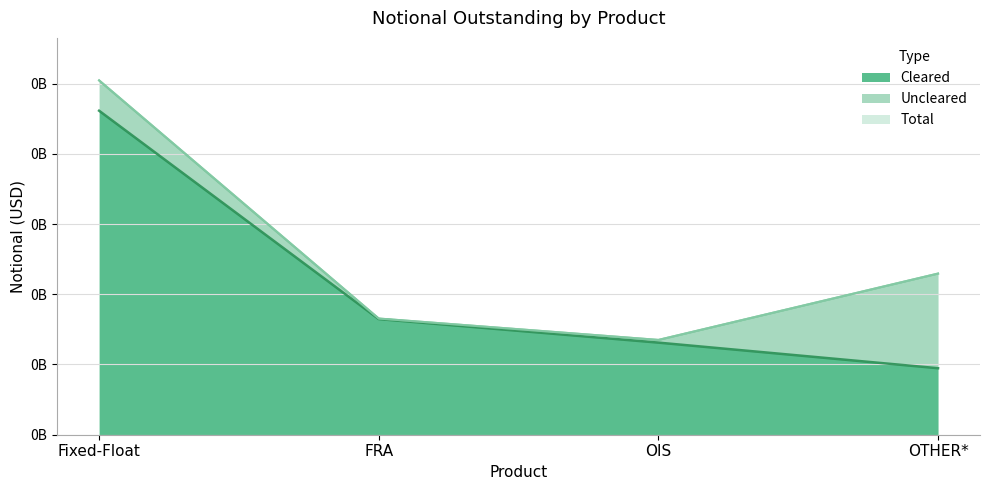

How many data points in Total are above 57368622?

1